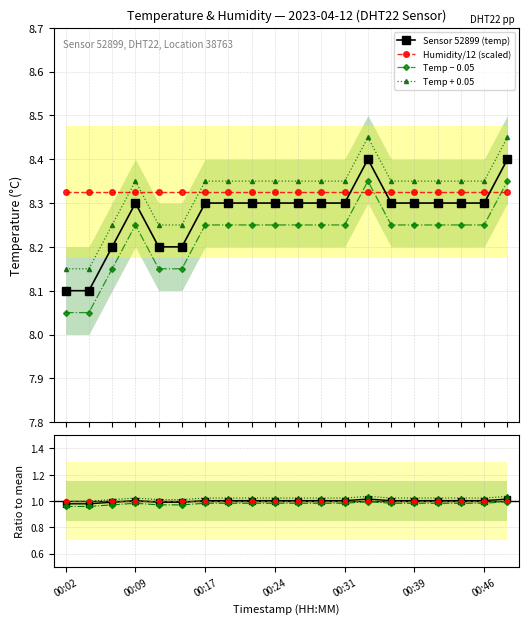

What is the change in value from 00:07 to 00:17?

+0.1